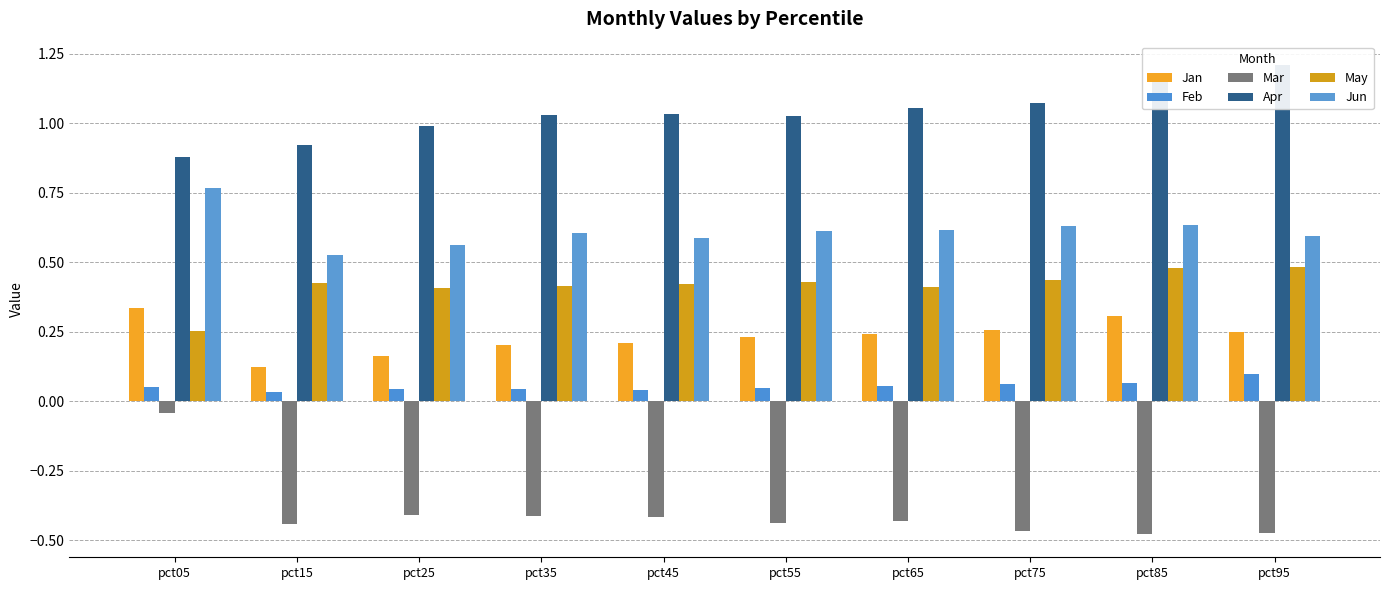

Which series has the largest total across all categories?

Apr